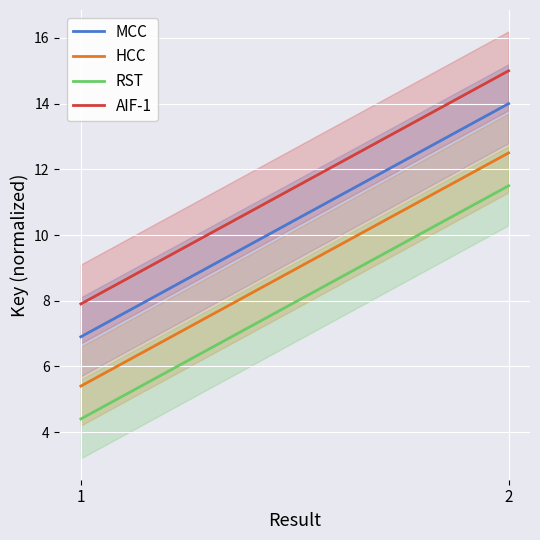

Which label corresponds to the smallest value in the chart?

1